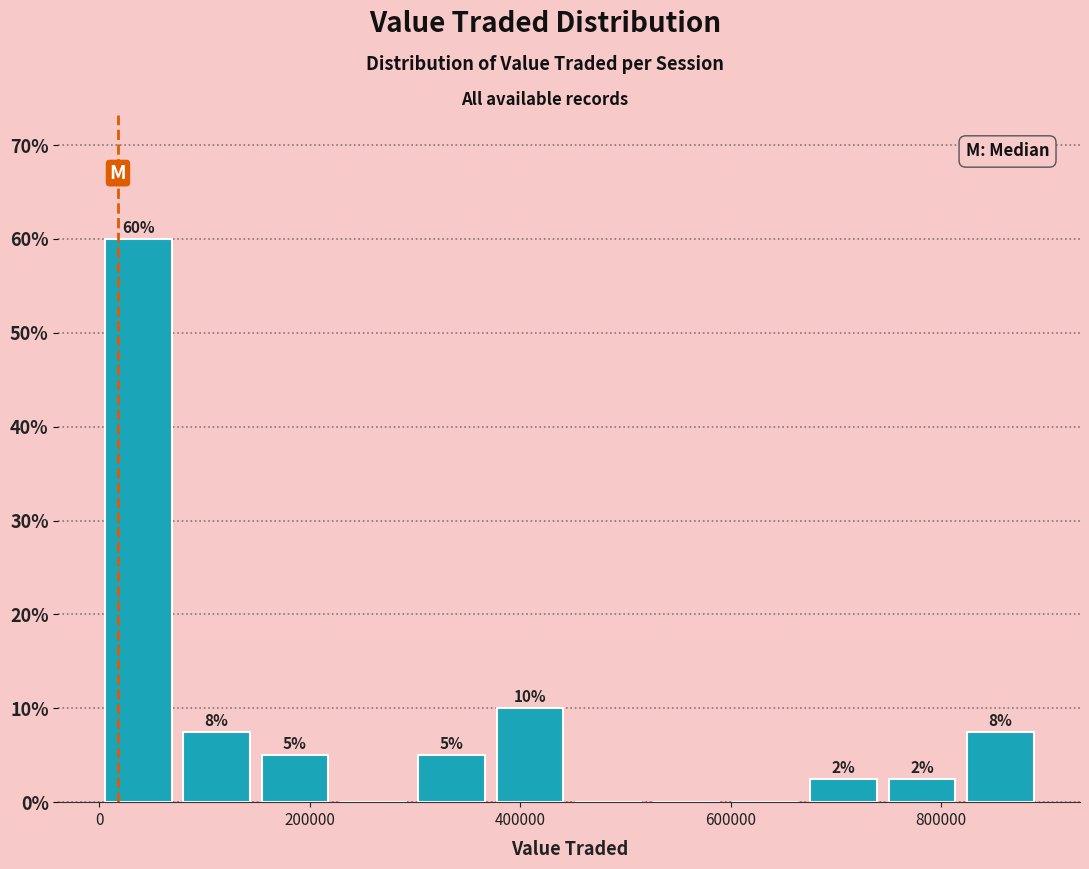

Around what value on the x-axis is the tallest bar? Give the approximate position of its centre, as read against the axis.

40000